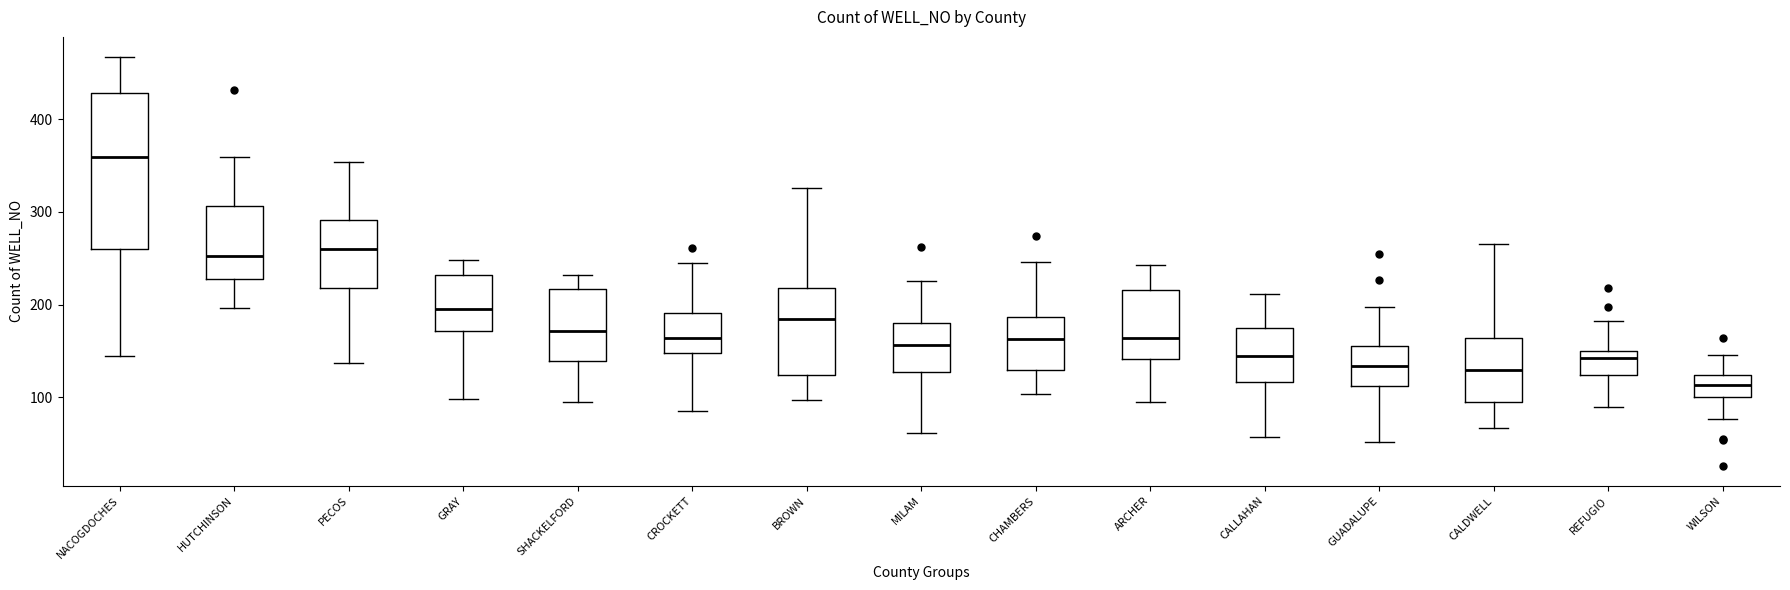

Reading left to right, read every box against the y-axis: the position of its median line, the range the box covers, and the ends of its whiskers. The values are not printed on the chart, so give them approximately, as read against the axis.

NACOGDOCHES: median 360, box 260 to 430, whiskers 140 to 470
HUTCHINSON: median 250, box 230 to 310, whiskers 200 to 360
PECOS: median 260, box 220 to 290, whiskers 140 to 350
GRAY: median 200, box 170 to 230, whiskers 100 to 250
SHACKELFORD: median 170, box 140 to 220, whiskers 100 to 230
CROCKETT: median 160, box 150 to 190, whiskers 80 to 240
BROWN: median 180, box 120 to 220, whiskers 100 to 330
MILAM: median 160, box 130 to 180, whiskers 60 to 230
CHAMBERS: median 160, box 130 to 190, whiskers 100 to 250
ARCHER: median 160, box 140 to 220, whiskers 90 to 240
CALLAHAN: median 140, box 120 to 170, whiskers 60 to 210
GUADALUPE: median 130, box 110 to 160, whiskers 50 to 200
CALDWELL: median 130, box 90 to 160, whiskers 70 to 270
REFUGIO: median 140, box 120 to 150, whiskers 90 to 180
WILSON: median 110, box 100 to 120, whiskers 80 to 150